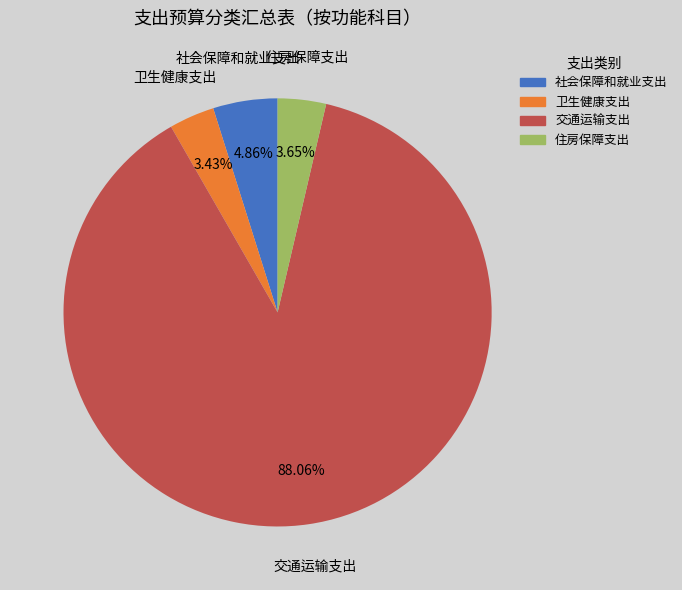

To the nearest percent, what percentage of the pie is 卫生健康支出?

3%